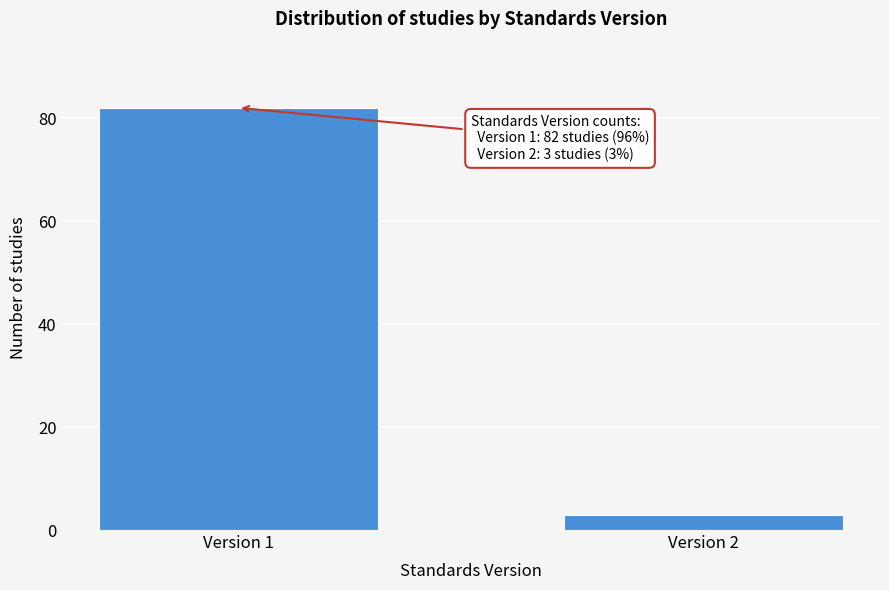

Reading left to right, extract all data points from this chart.

82	3